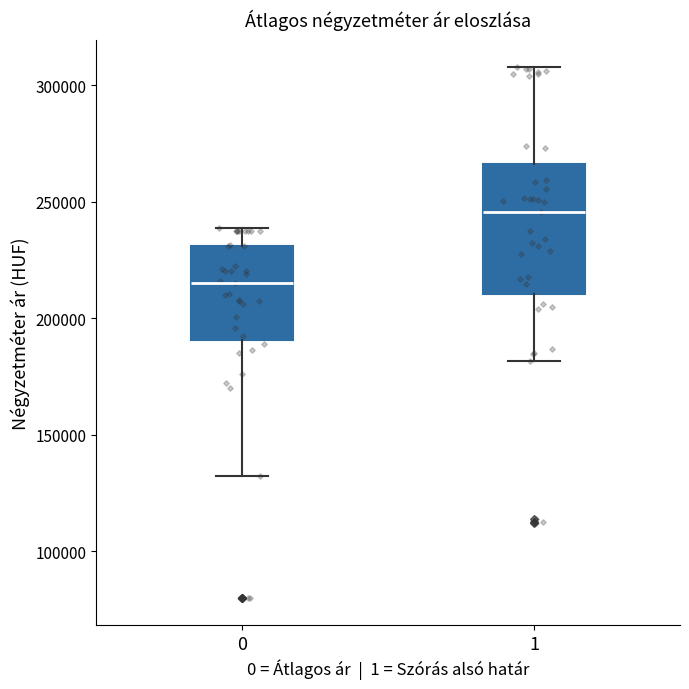

Reading left to right, transcribe this box plot: for each box, give where its median line is, the range the box spans, and where its two whiskers end, as read against the y-axis. The values are not printed on the chart, so give them approximately, as read against the axis.

0: median 215000, box 190000 to 230000, whiskers 130000 to 240000
1: median 245000, box 210000 to 265000, whiskers 180000 to 310000